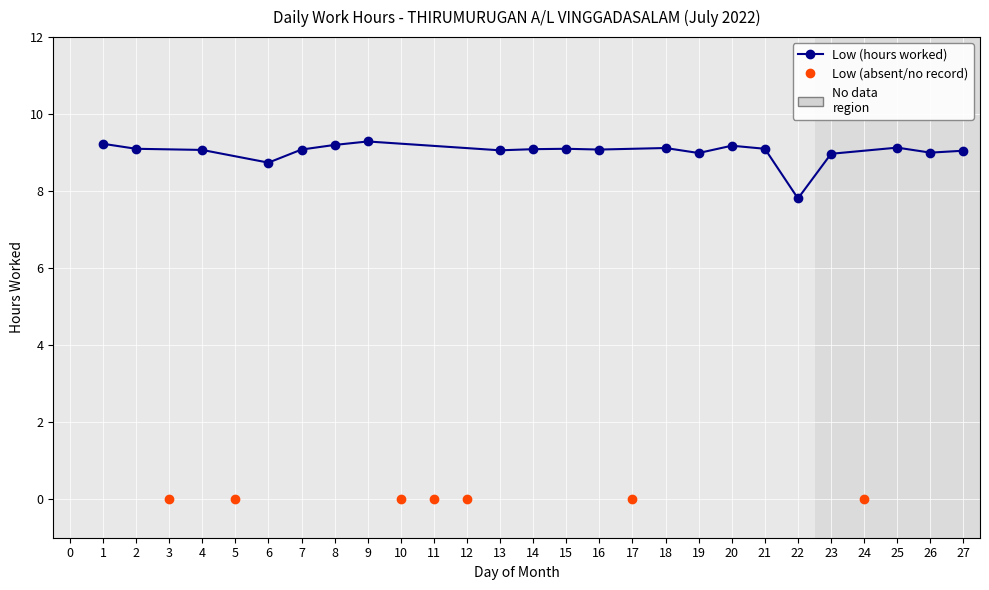

Which category has the highest value across all series?

9